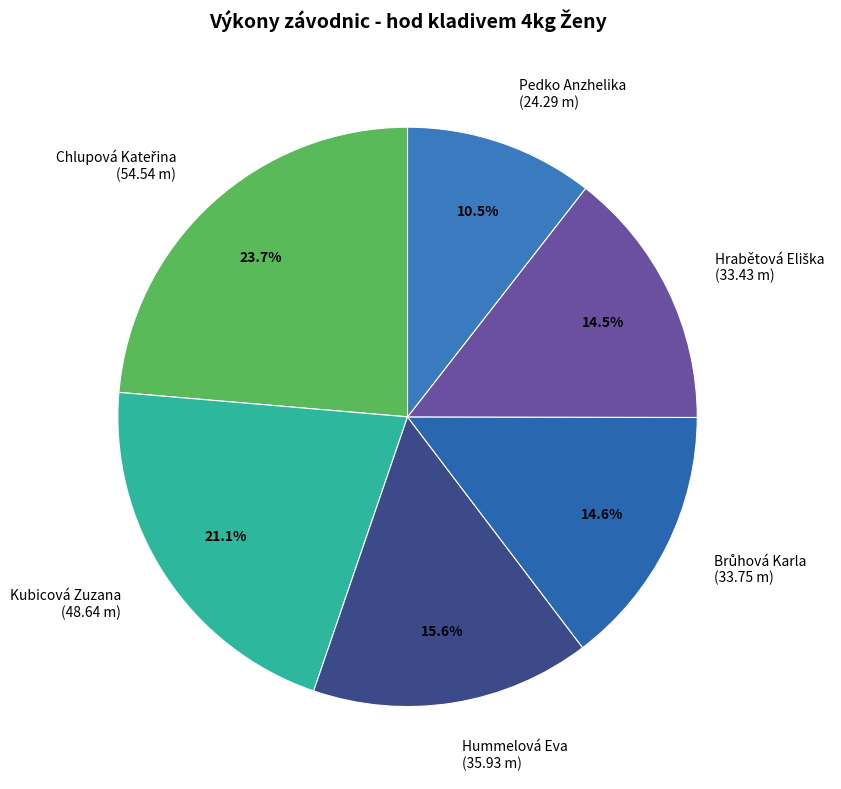

What percentage is NOT represented by Kubicová Zuzana (48.64 m)?

78.9%